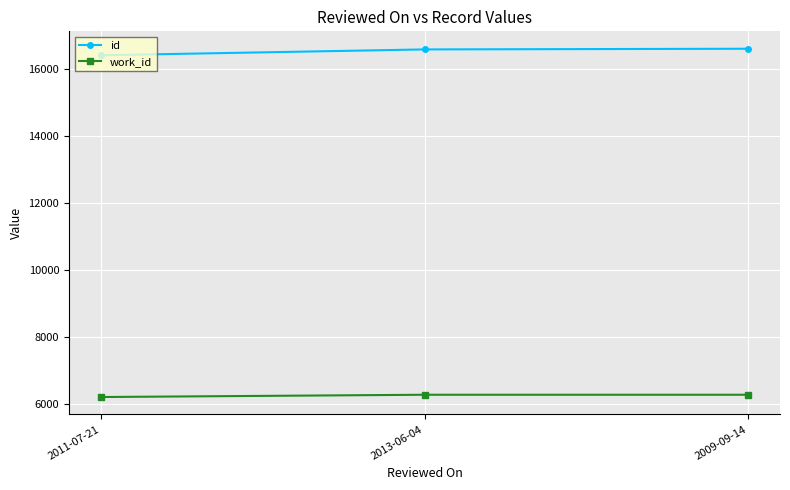

How many values in the work_id series are below 6270?

1